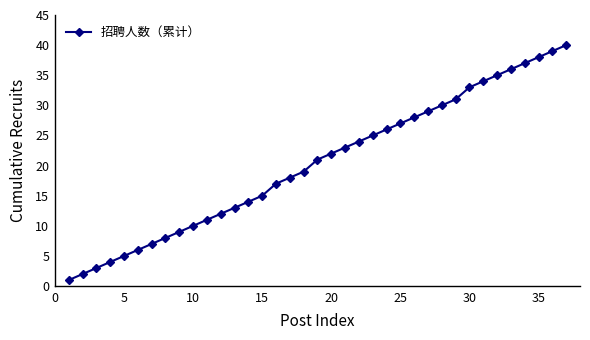

True or false: the data has more than 2 interior local peaks.

False